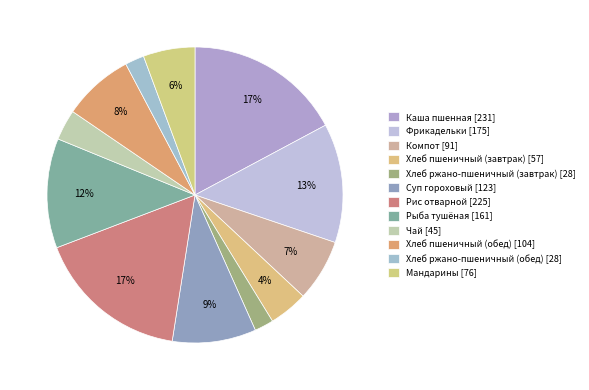

What is the largest slice in the pie chart?

Каша пшенная